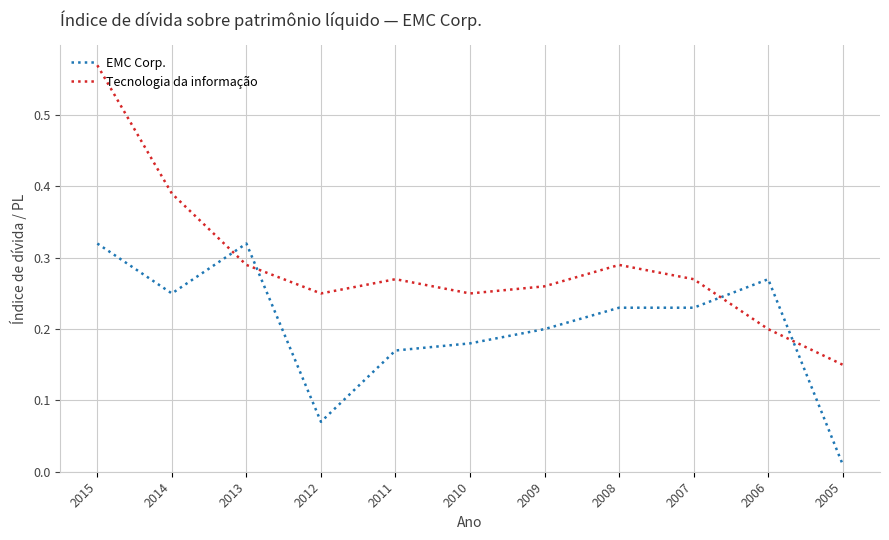

Is the value of EMC Corp. at 2008 greater than the value of Tecnologia da informação at 2011?

No